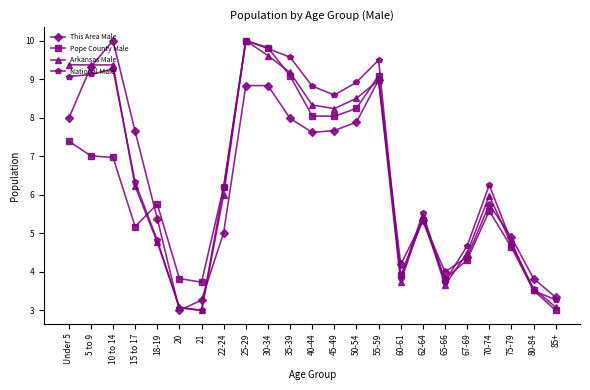

True or false: Pope County Male and This Area Male intersect in this chart.

True